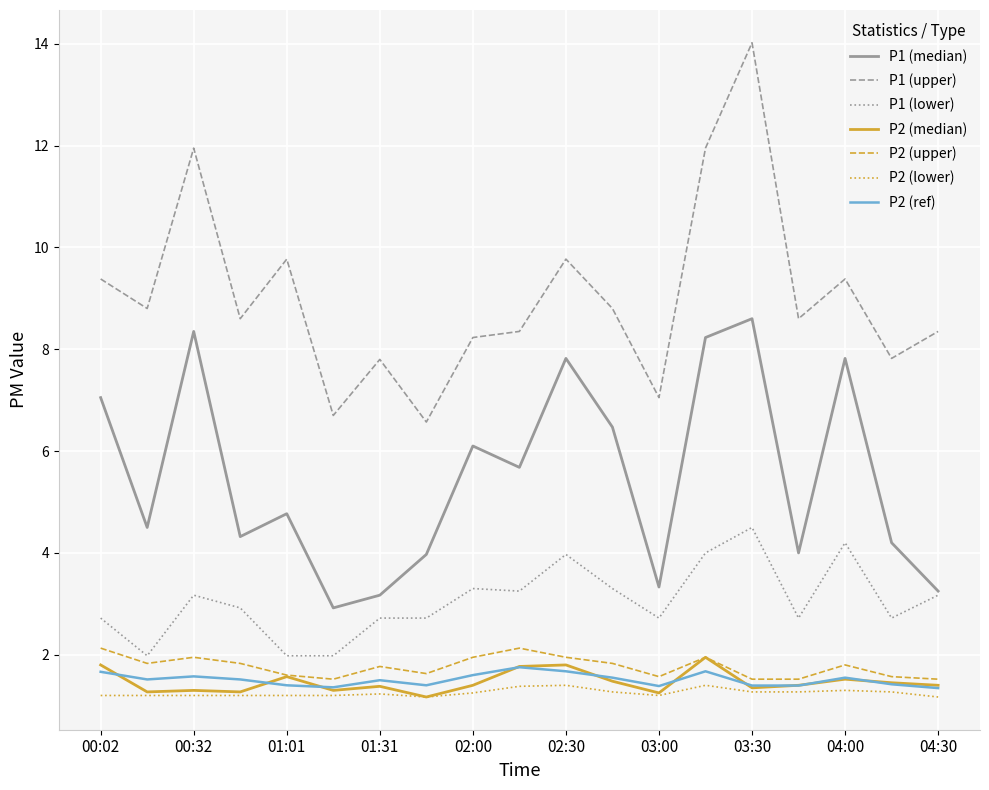

Rank the series by their maximum value, from highest to lowest.

P1 (upper), P1 (median), P1 (lower), P2 (upper), P2 (median), P2 (ref), P2 (lower)